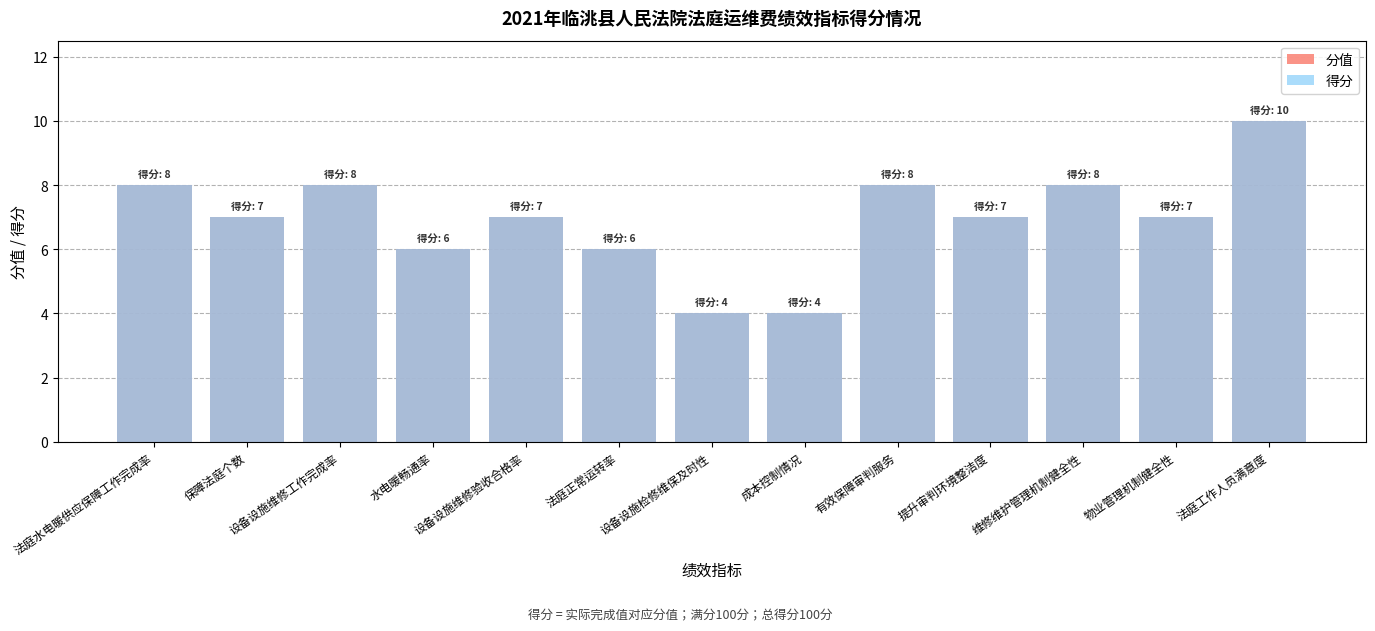

What are all the series names shown in the legend?

分值, 得分